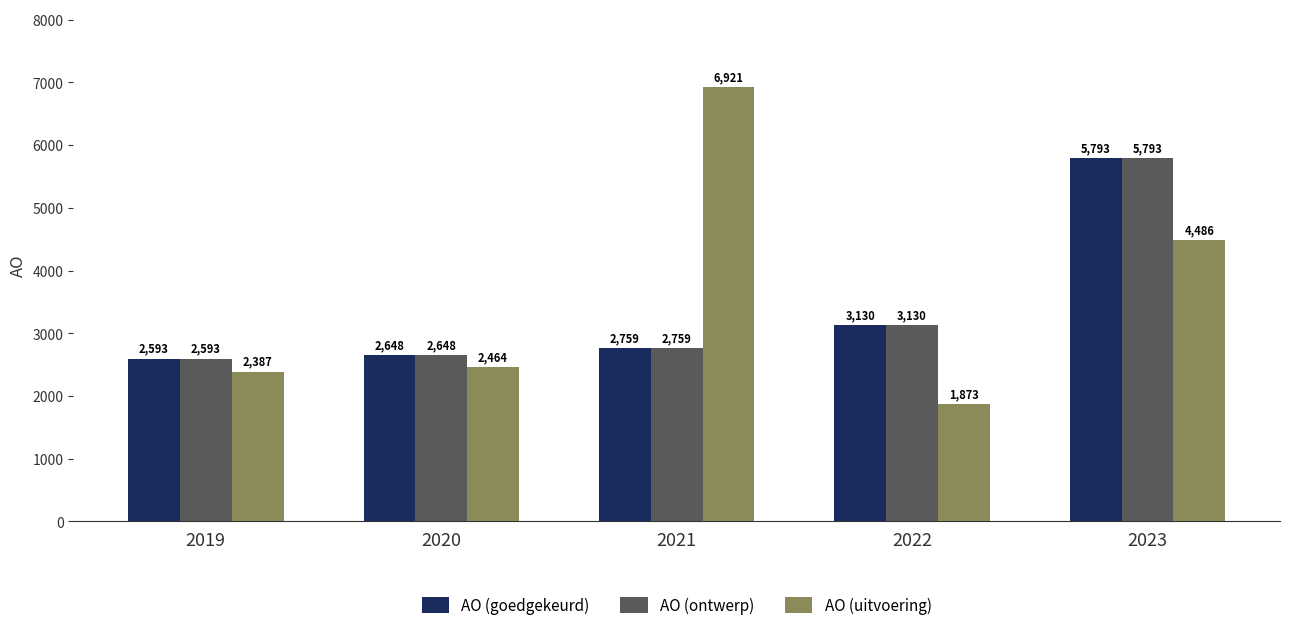

Reading right to left, transcribe all the data shown in this chart.

AO (goedgekeurd): 5793	3130	2759	2648	2593
AO (ontwerp): 5793	3130	2759	2648	2593
AO (uitvoering): 4486	1873	6921	2464	2387